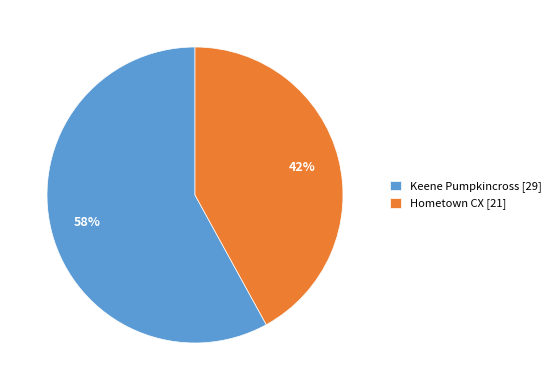

What percentage is the Keene Pumpkincross slice, to the nearest percent?

58%